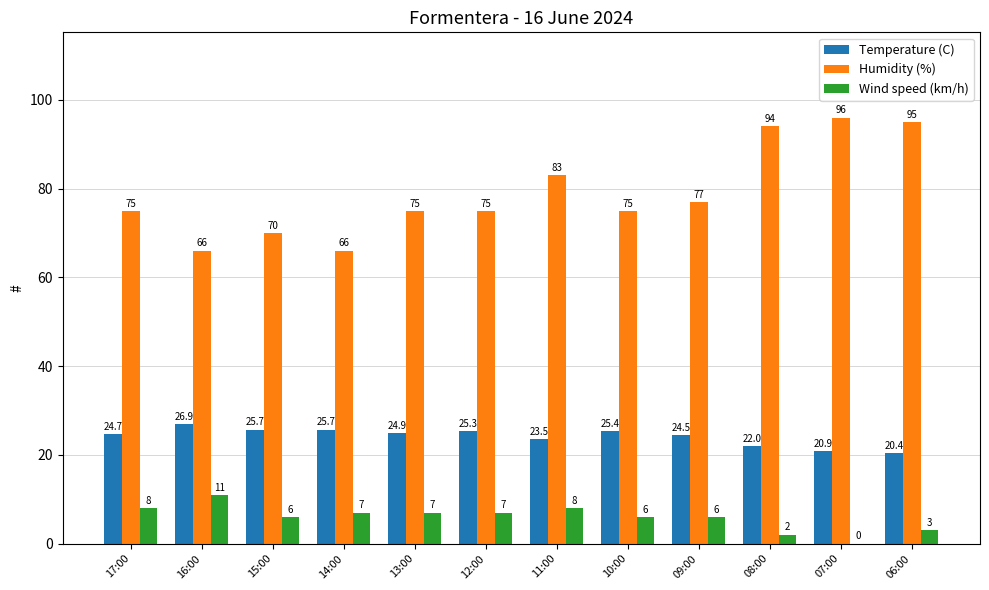

Which series changed the most between 09:00 and 08:00?

Humidity (%)